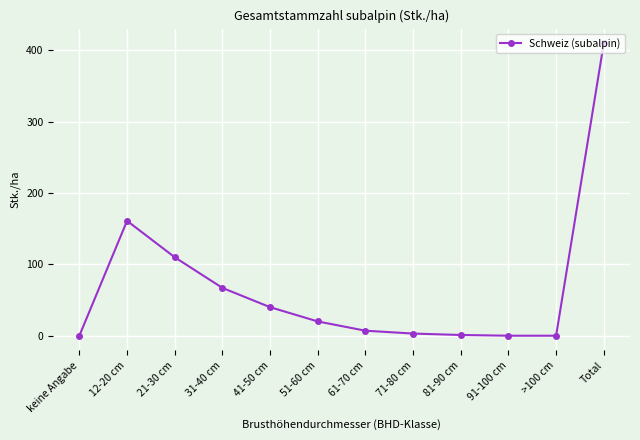

True or false: the data has more than 2 interior local peaks.

False